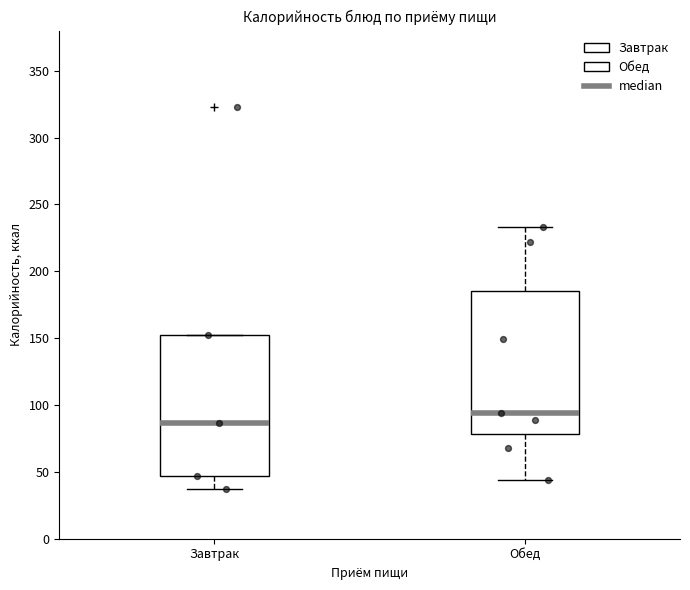

Where does the upper whisker of the box for Обед end on the y-axis? The values are not printed on the chart, so give them approximately, as read against the axis.

235